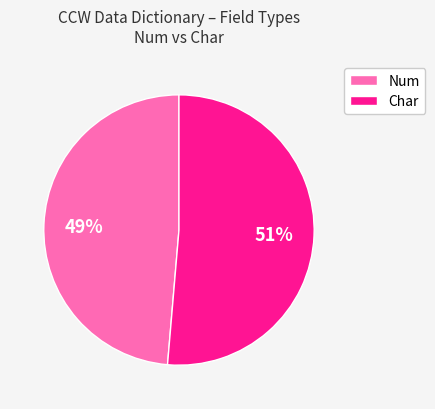

What is the smallest slice in the pie chart?

Num